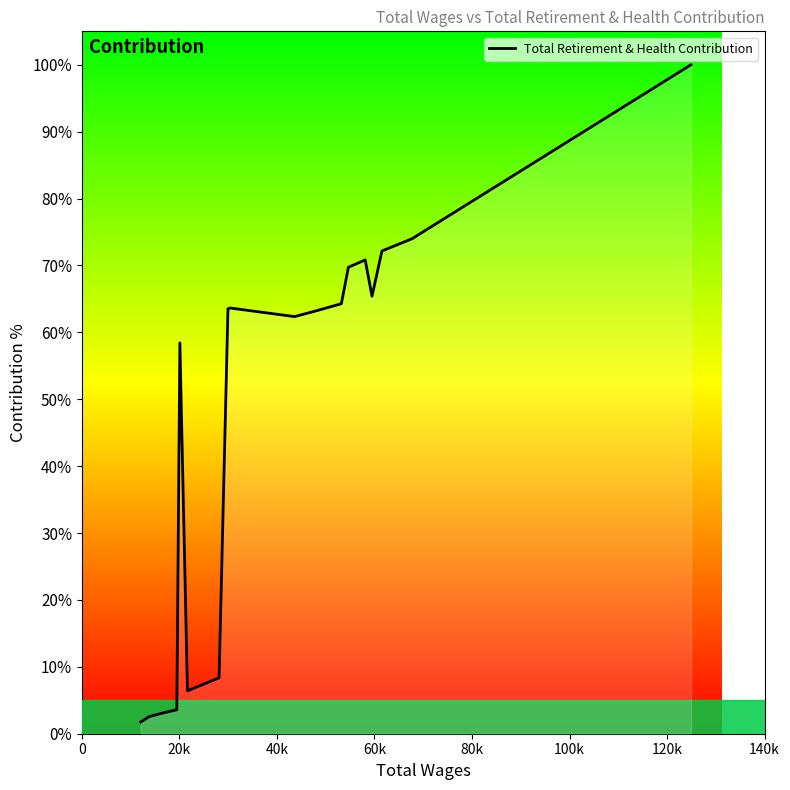

What is the difference between the maximum and minimum values?

98.2